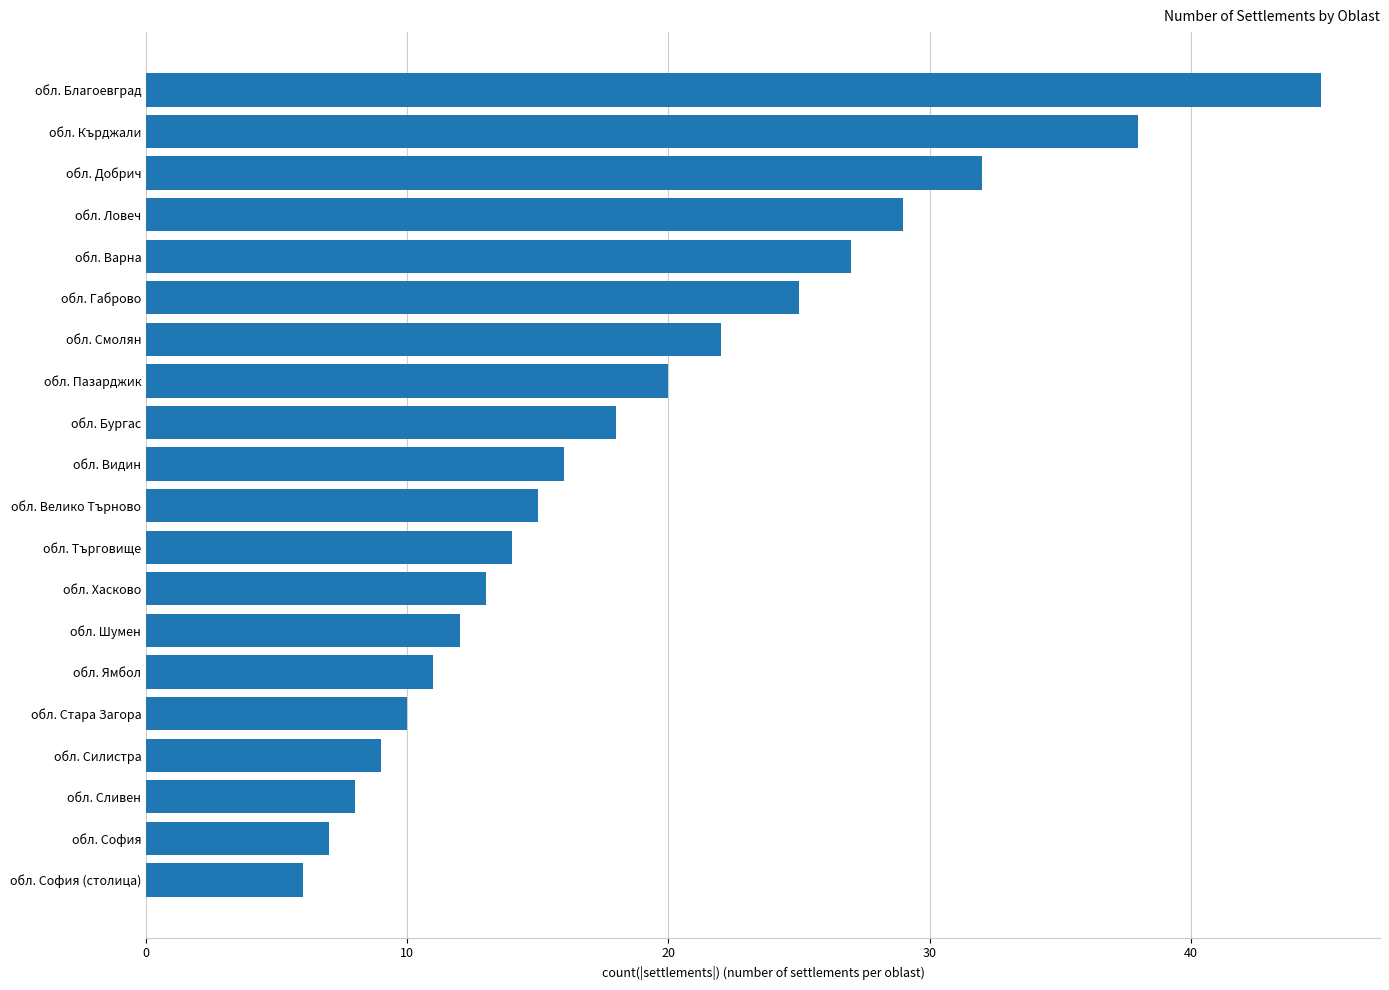

The value at обл. Ямбол is 11. True or false?

True